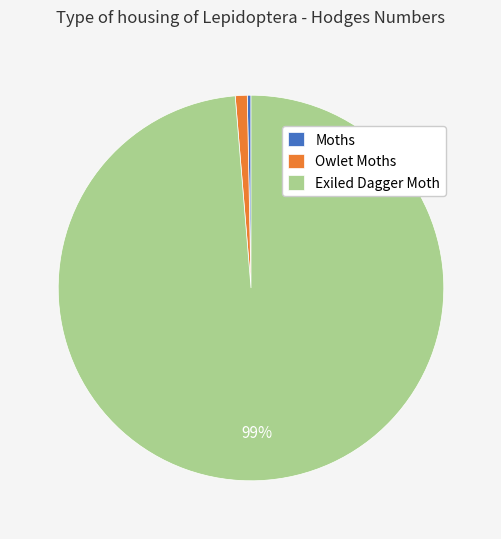

To the nearest percent, what is the combined percentage of Exiled Dagger Moth and Moths?

99%